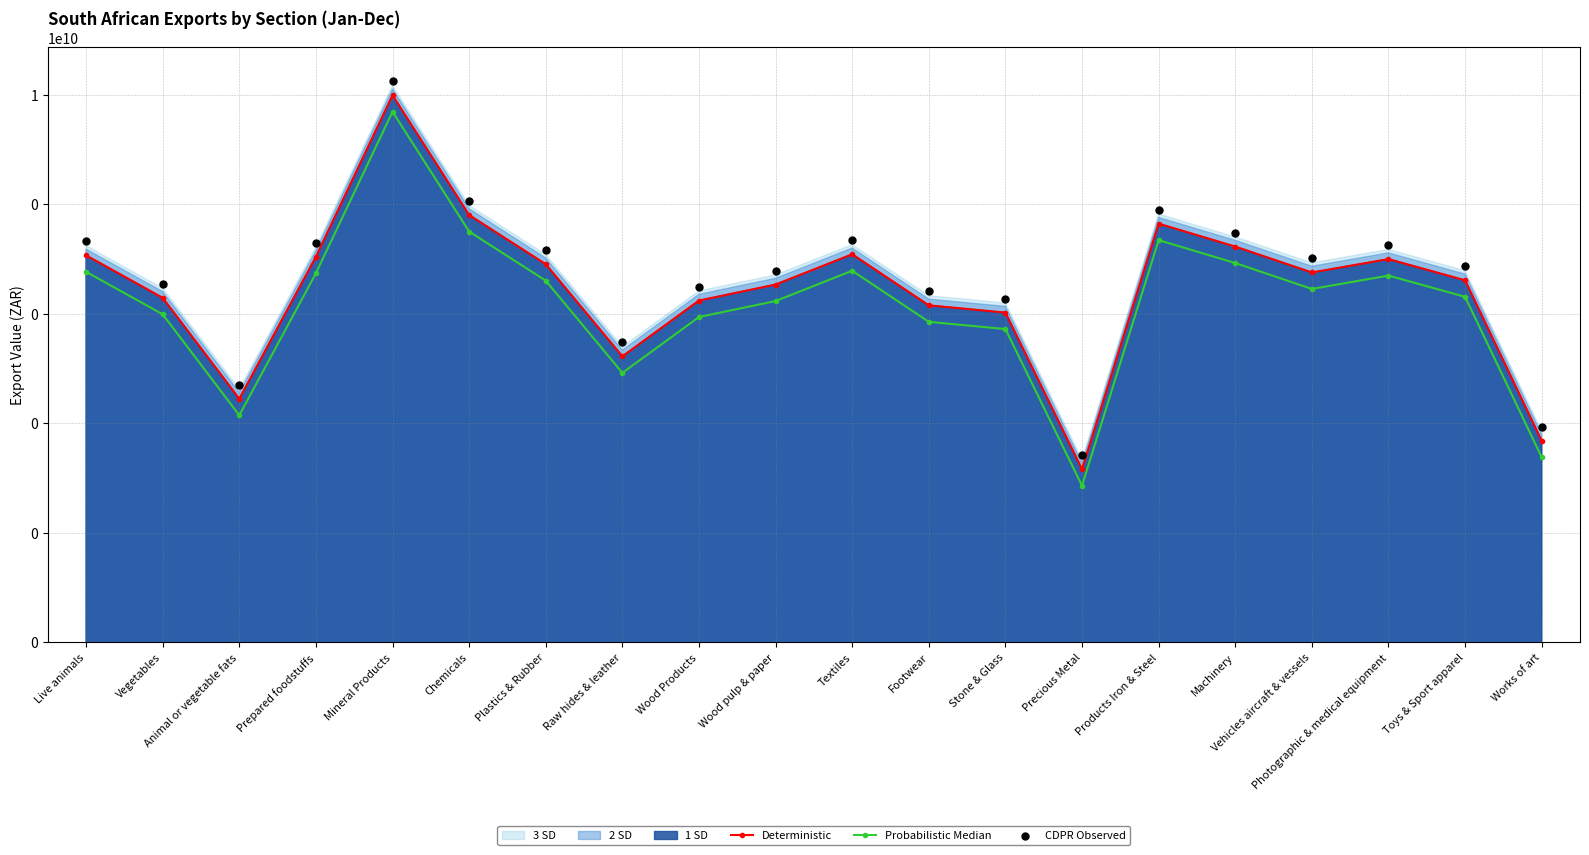

At which category is the sum across all series the highest?

Mineral Products